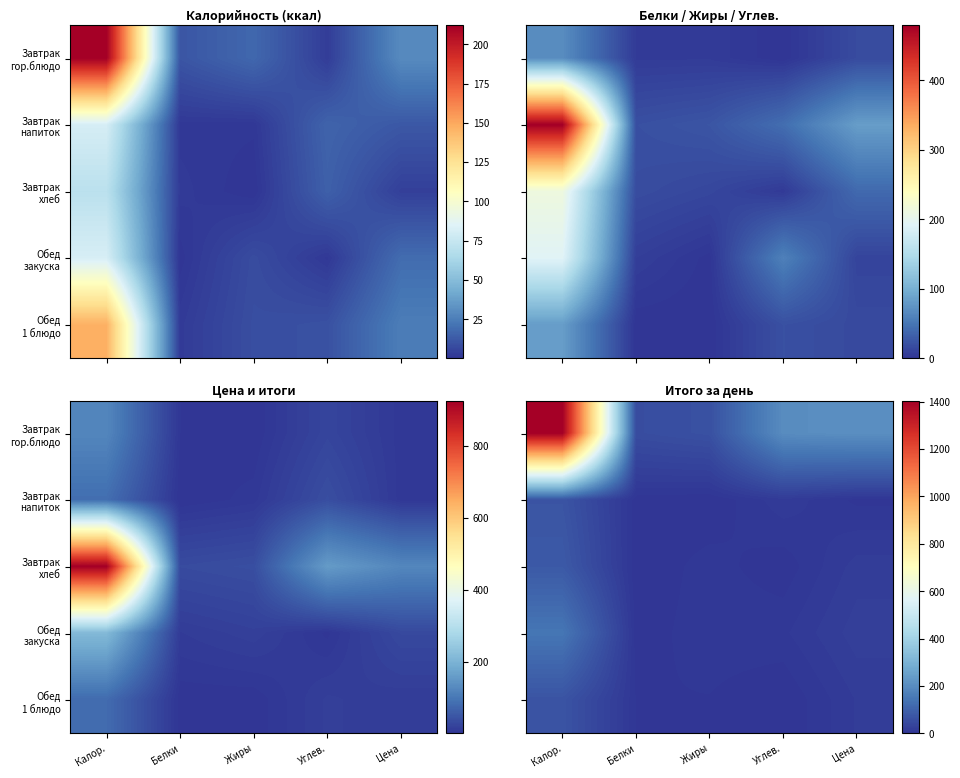

Is it true that Обед 1 блюдо equals 5.2 at Жиры?

True